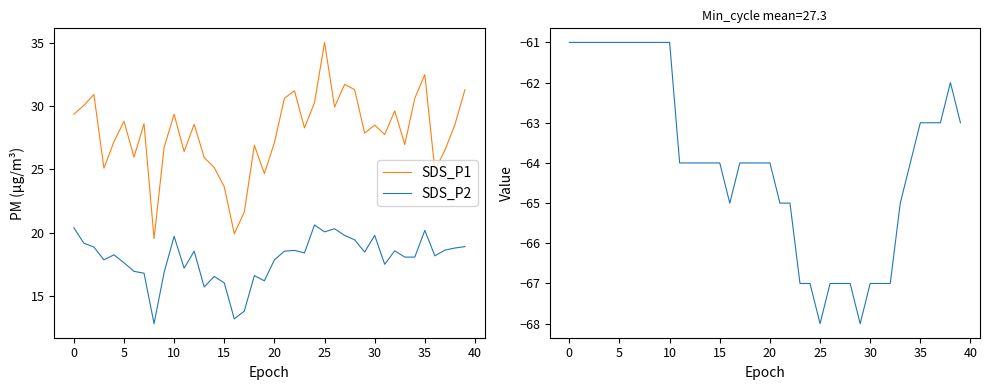

How many values in the SDS_P1 series are below 28?

19